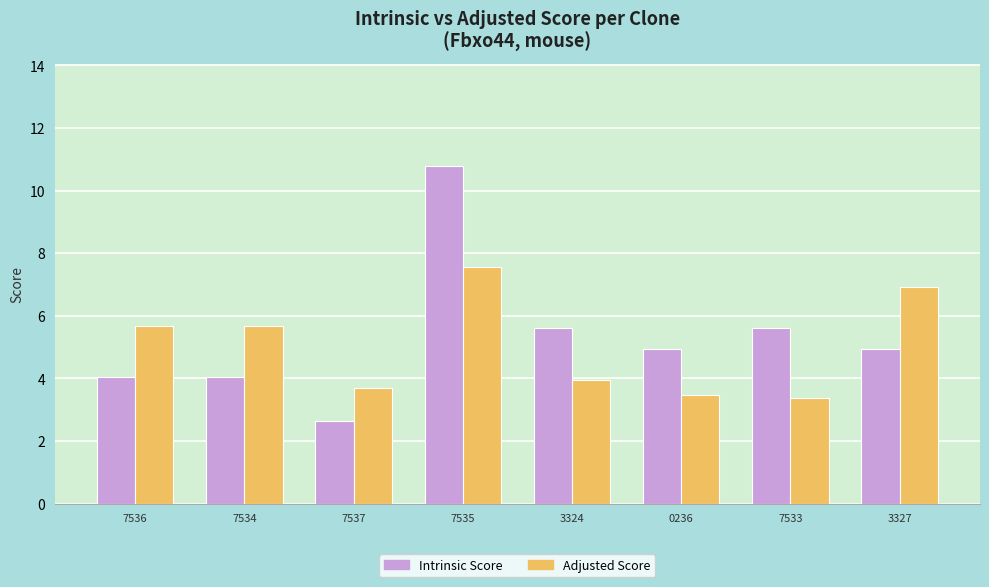

Which series has the widest spread of values?

Intrinsic Score